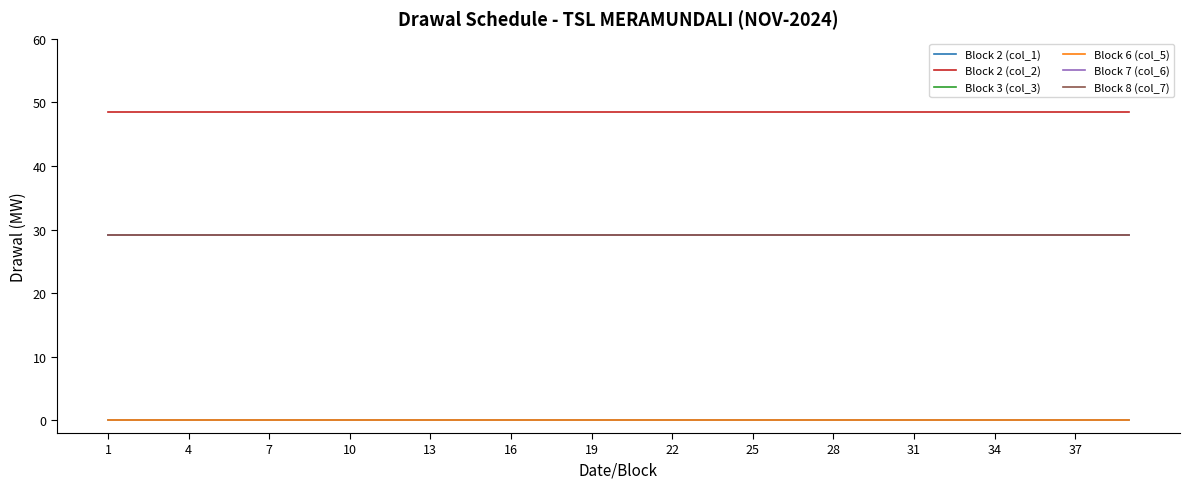

Does the chart have visible grid lines?

No